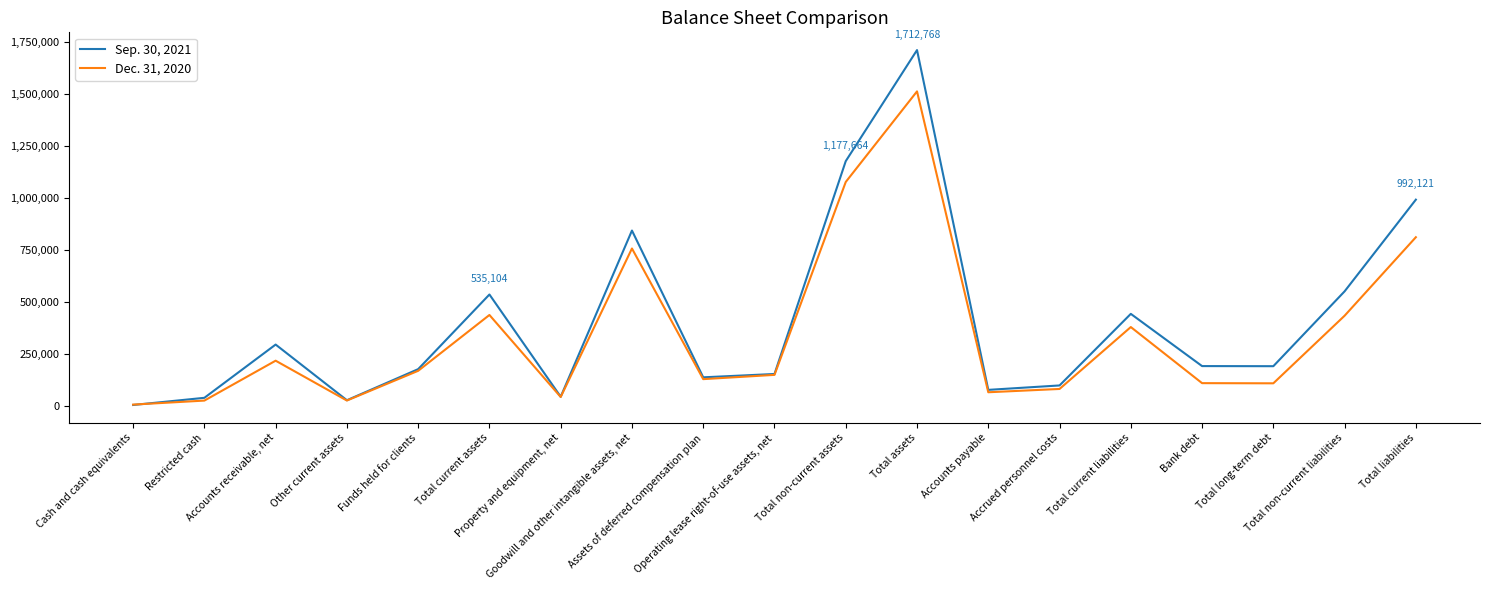

At Property and equipment, net, list the series in order from smallest to largest.

Dec. 31, 2020, Sep. 30, 2021